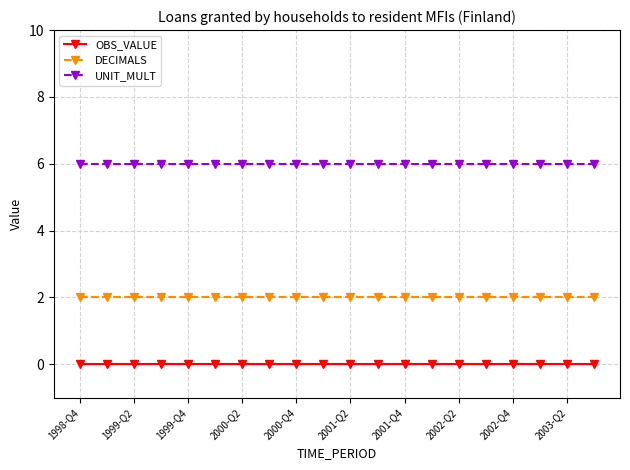

Rank the series by their average value, from highest to lowest.

UNIT_MULT, DECIMALS, OBS_VALUE